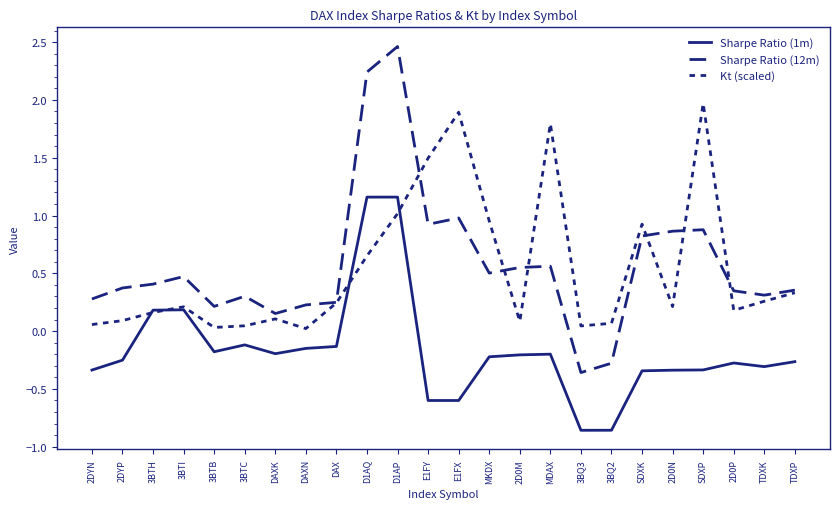

Which series has the largest range (max minus min)?

Sharpe Ratio (12m)